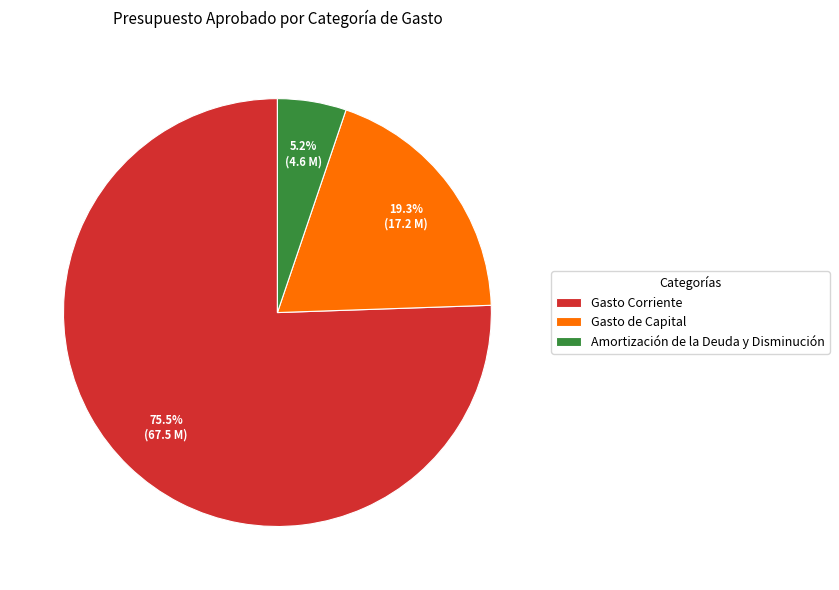

Between Gasto Corriente and Amortización de la Deuda y Disminución, which is larger?

Gasto Corriente